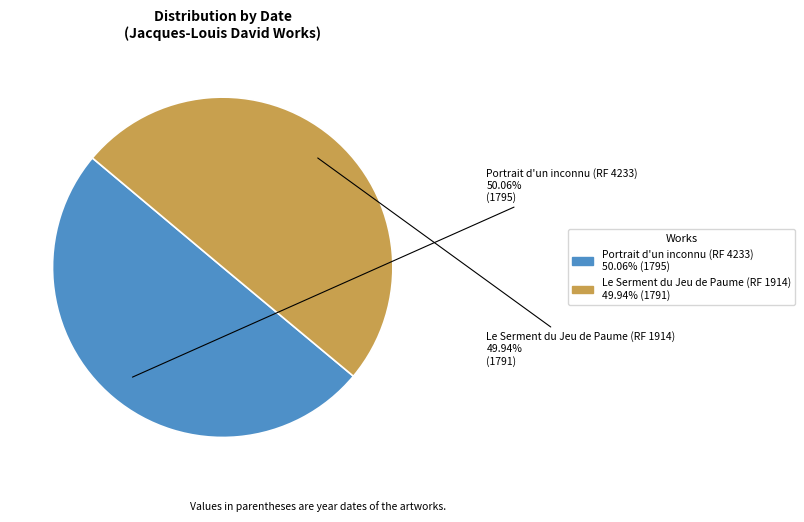

Is there any slice that represents more than half of the pie?

Yes